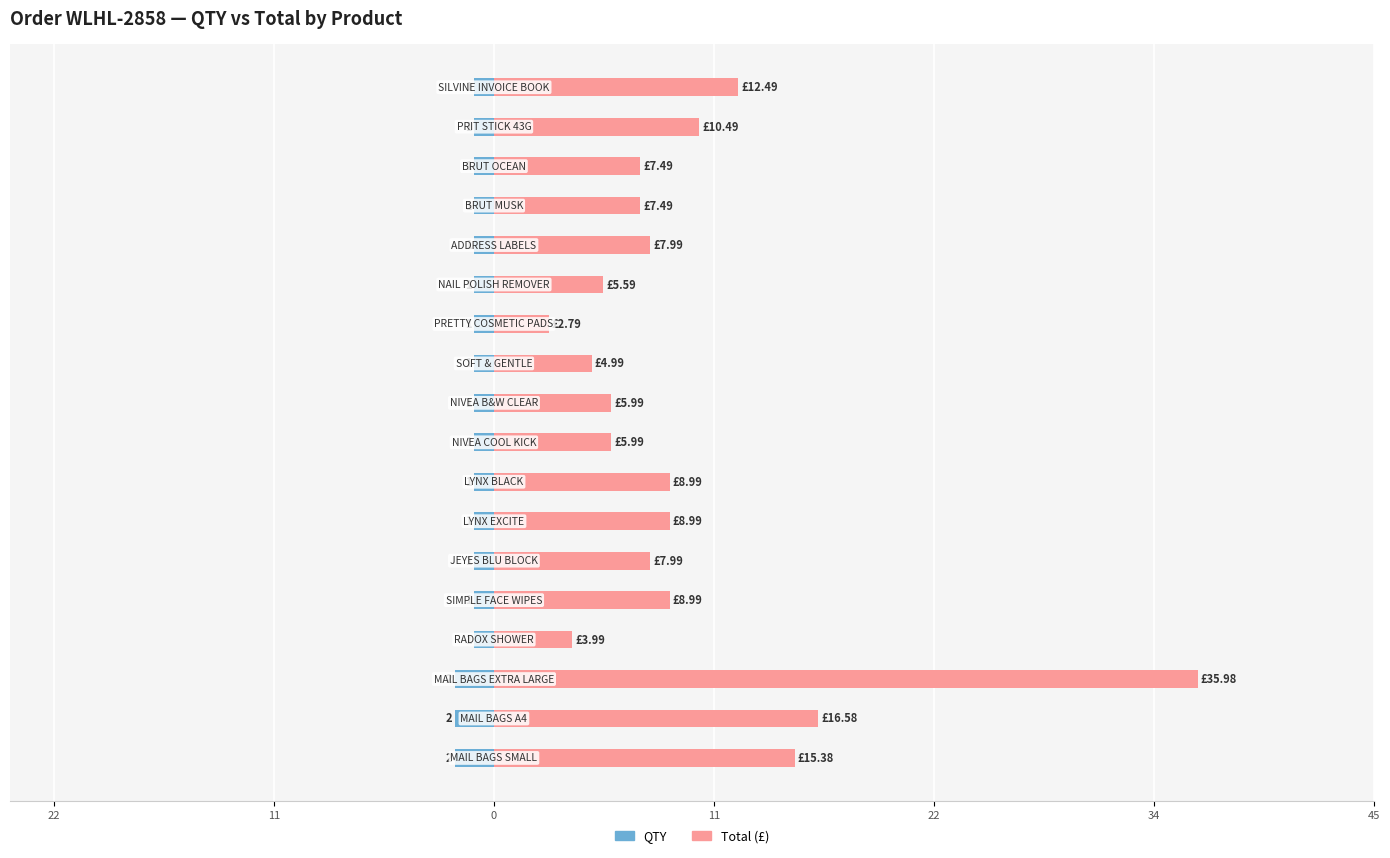

Which series has the largest total across all categories?

Total (£)